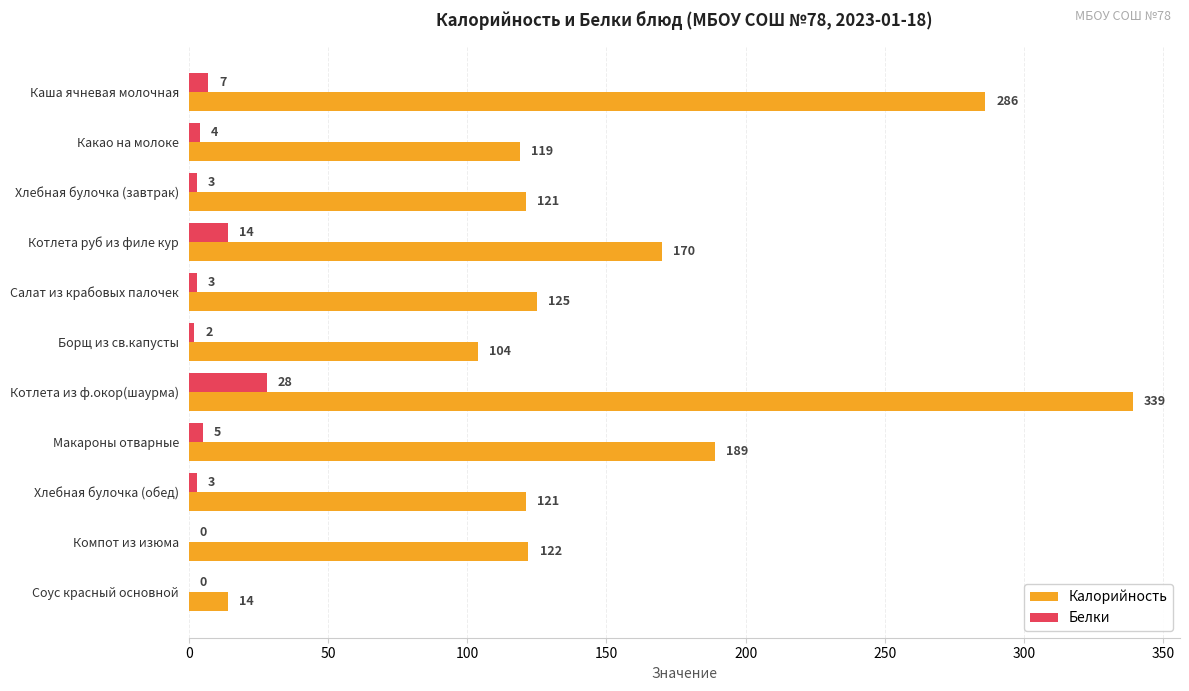

What is the maximum value for Белки?

28